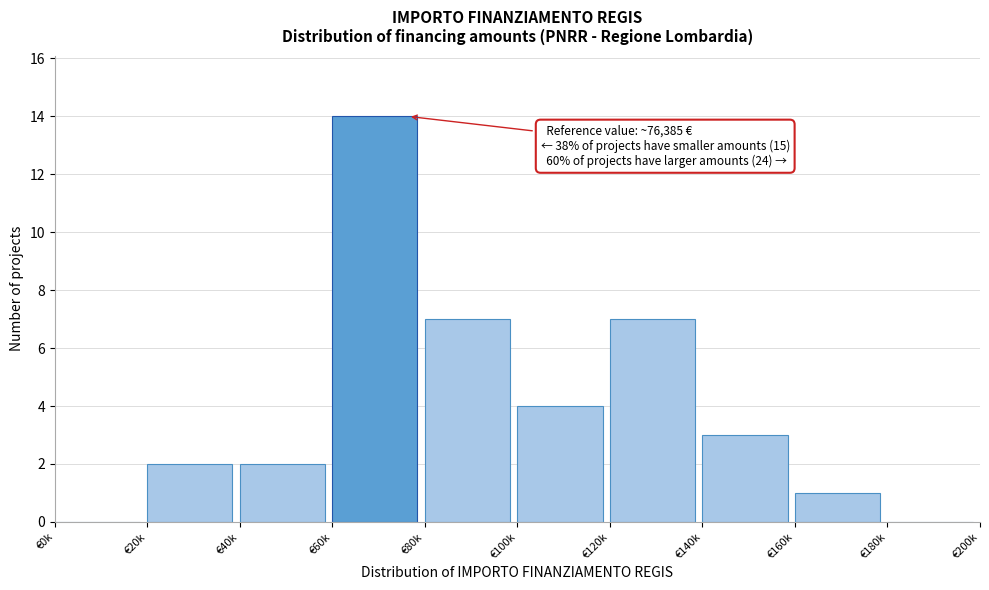

Reading left to right, list all the values displayed in this chart.

€0k=0	€20k=2	€40k=2	€60k=14	€80k=7	€100k=4	€120k=7	€140k=3	€160k=1	€180k=0